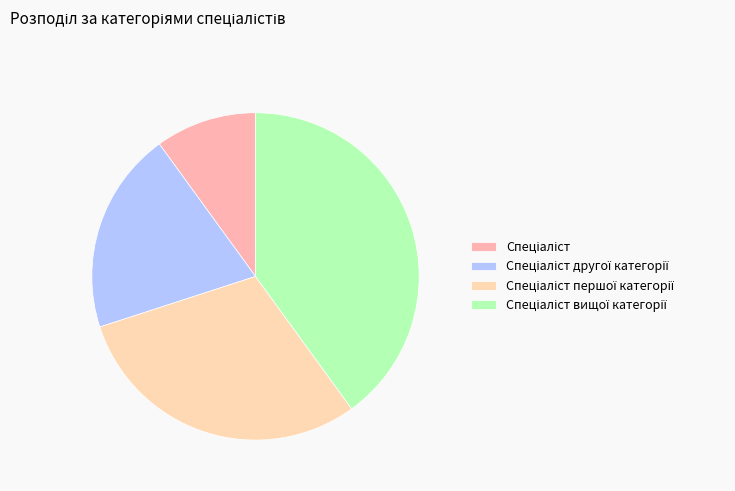

What percentage is the Спеціаліст вищої категорії slice, to the nearest percent?

40%